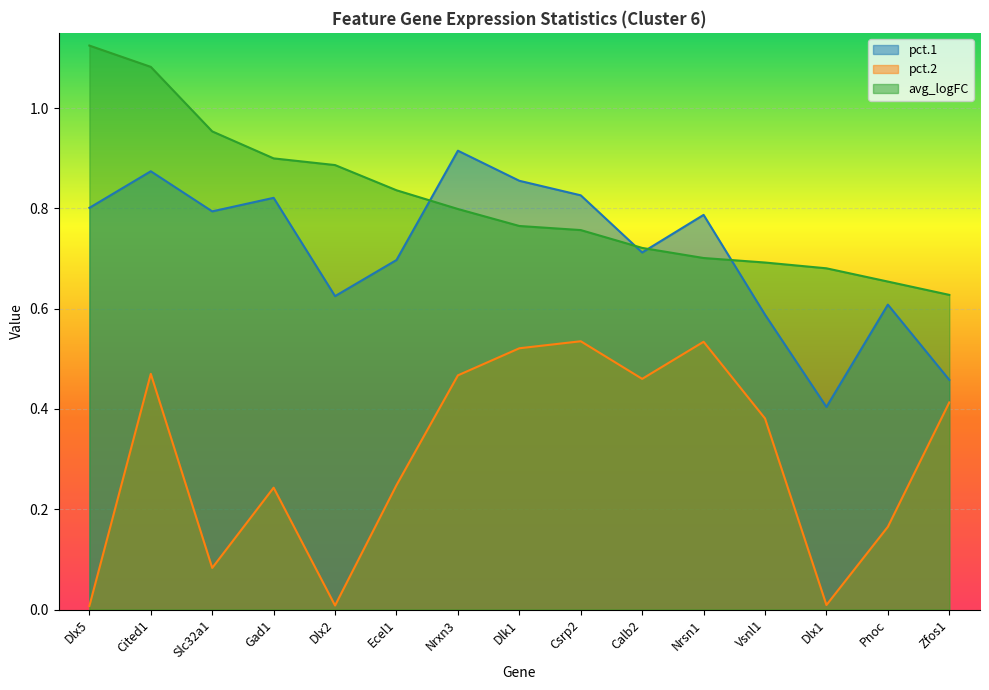

At which label does pct.1 reach its peak?

Nrxn3